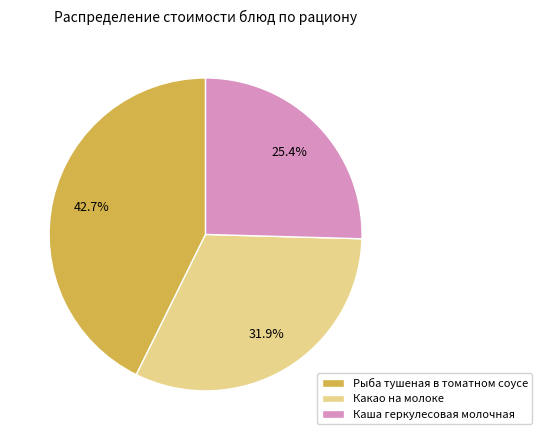

Which category has the smallest portion of the pie?

Каша геркулесовая молочная